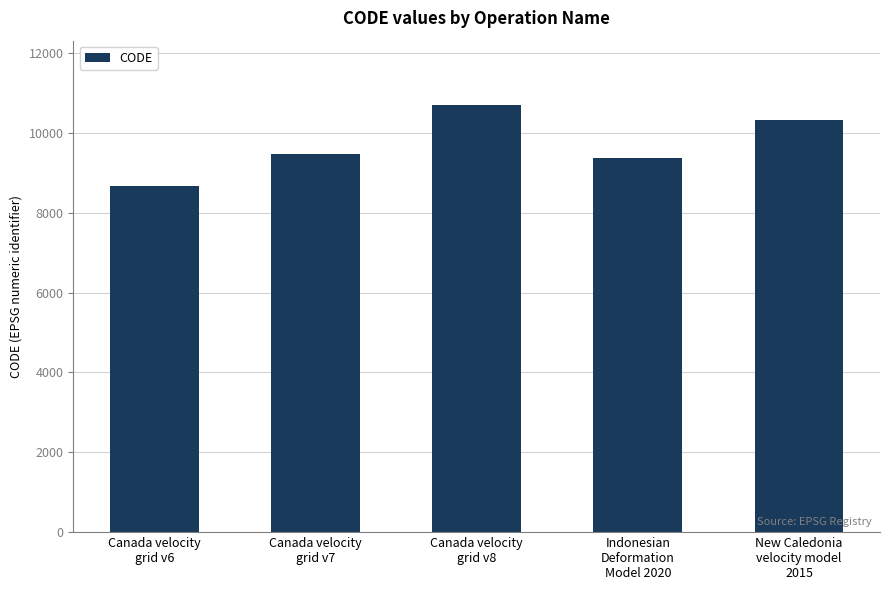

What position from the left is Canada velocity
grid v8?

3